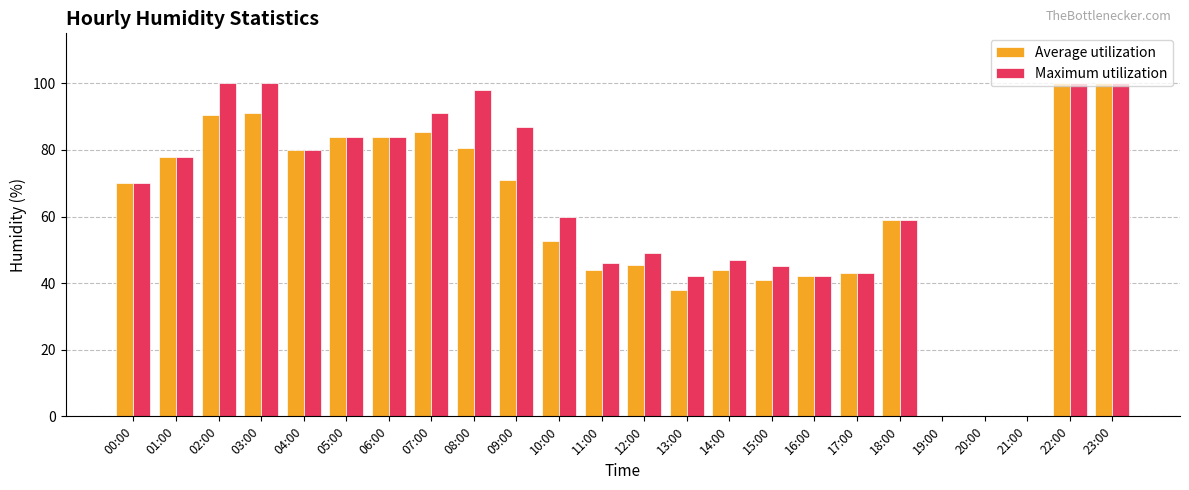

What is the total value across all series at 13:00?

80.0